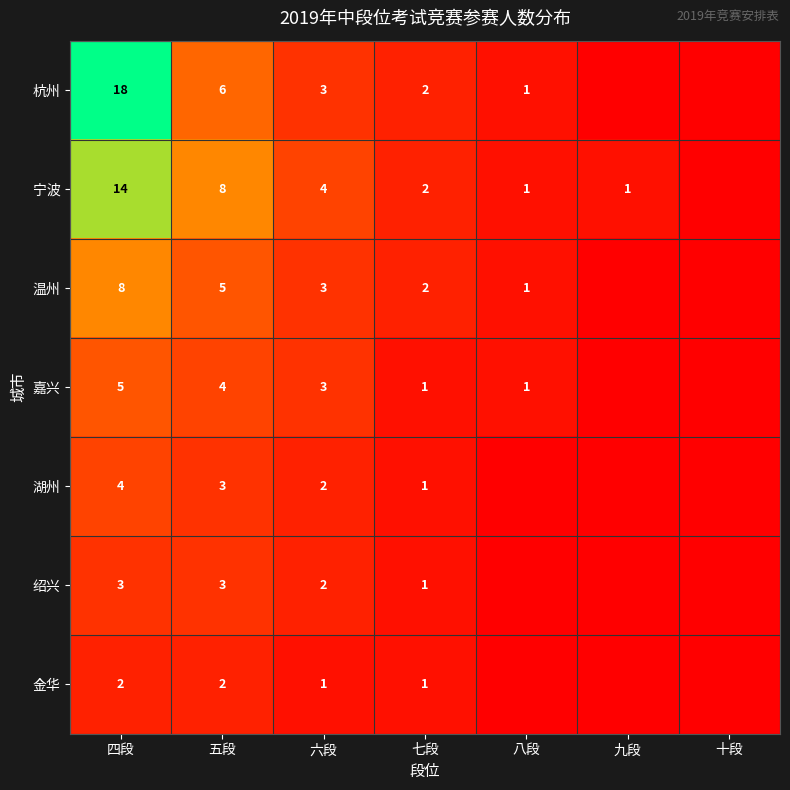

What is the total value across all series at 五段?

31